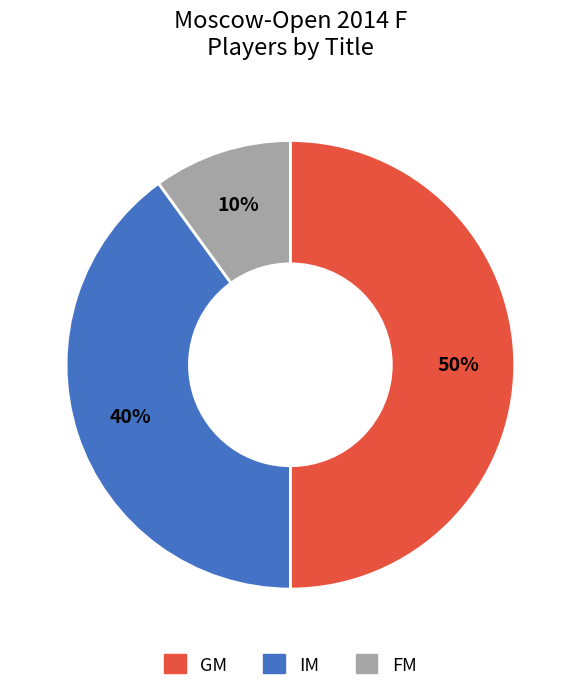

To the nearest percent, what percentage of the pie is FM?

10%